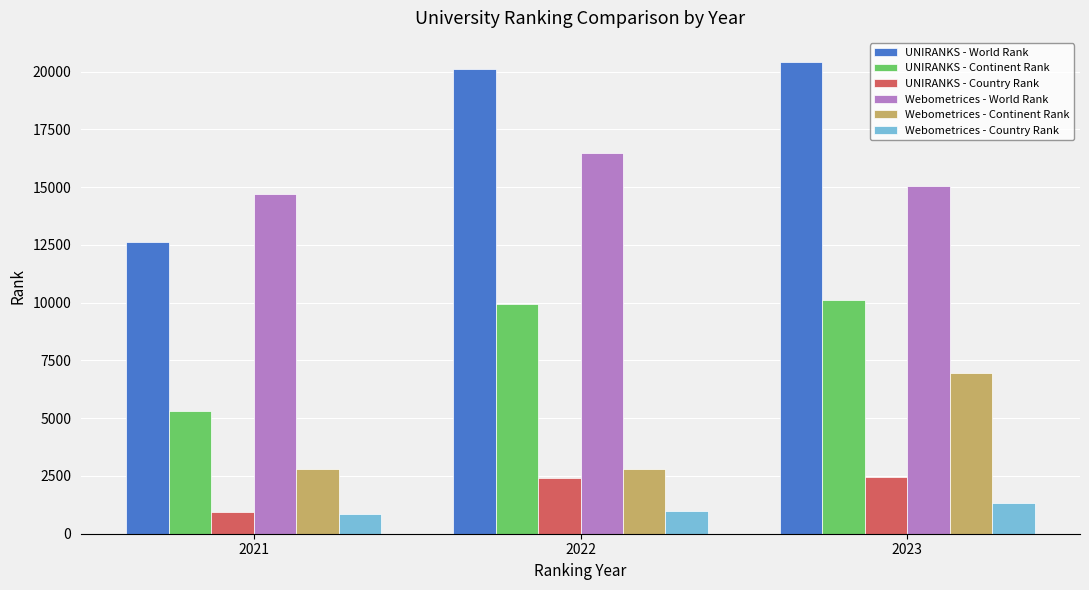

How many groups of bars are there?

3